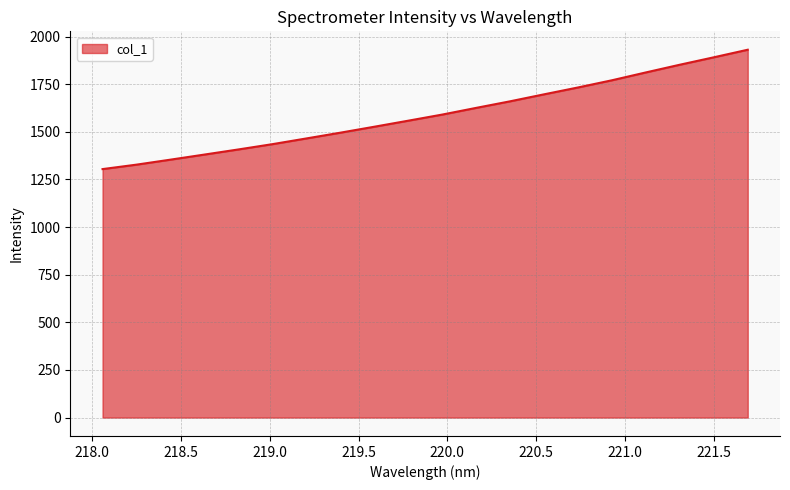

What is the difference between the maximum and minimum values?

626.5